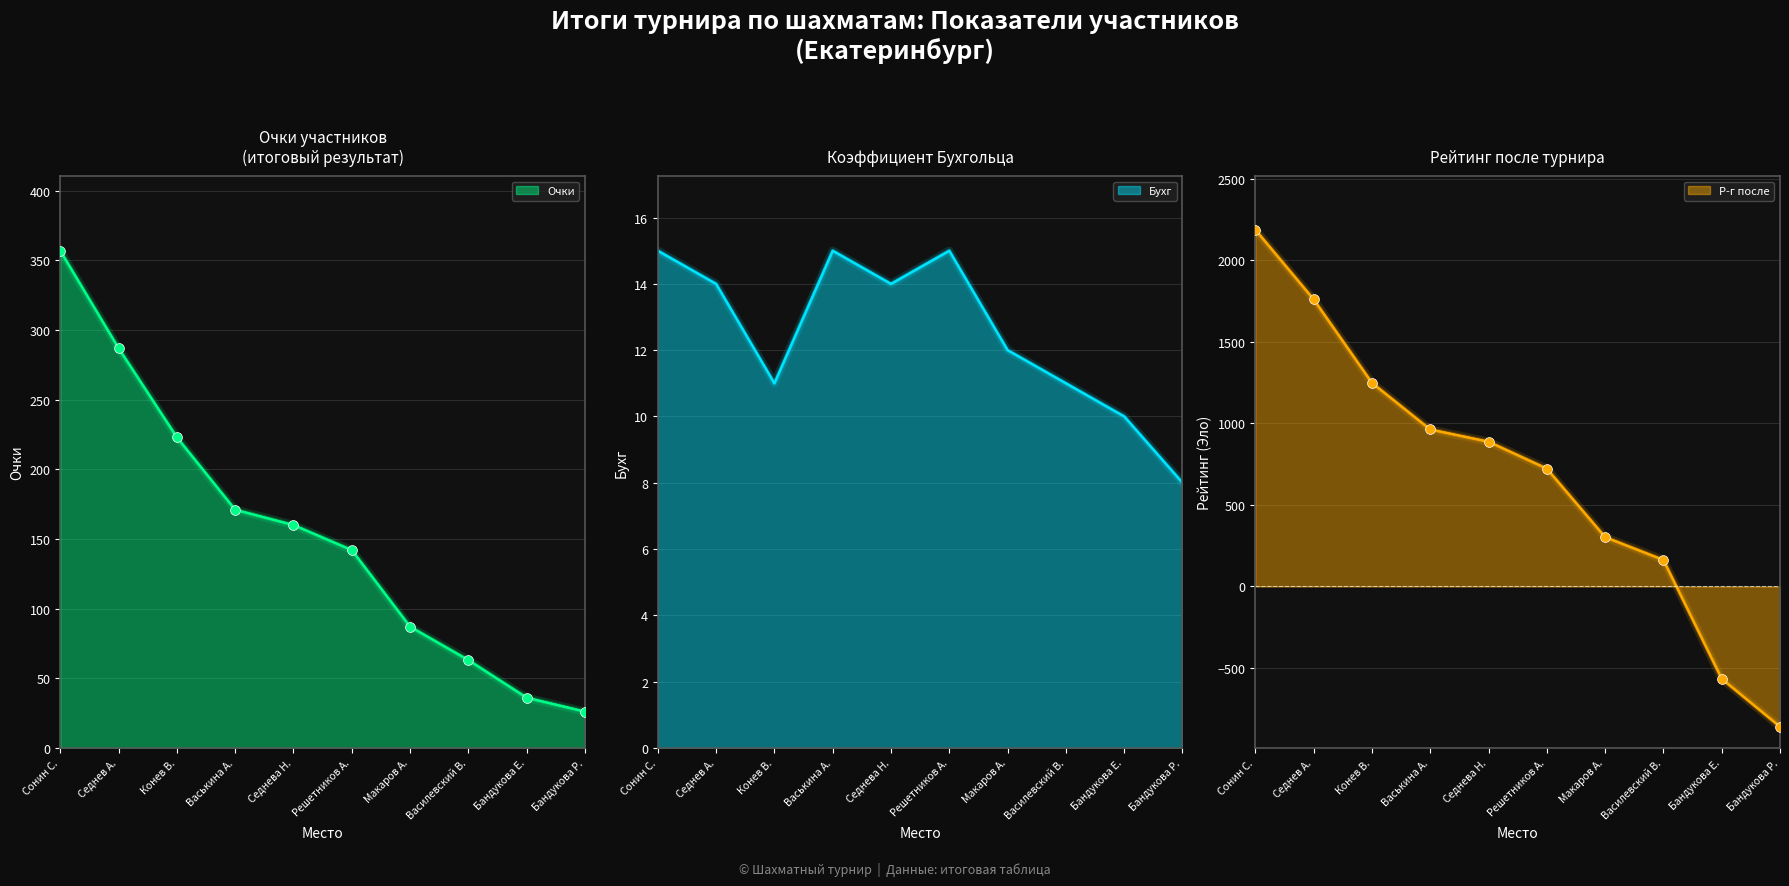

At how many categories does at least one series exceed 1613?

2